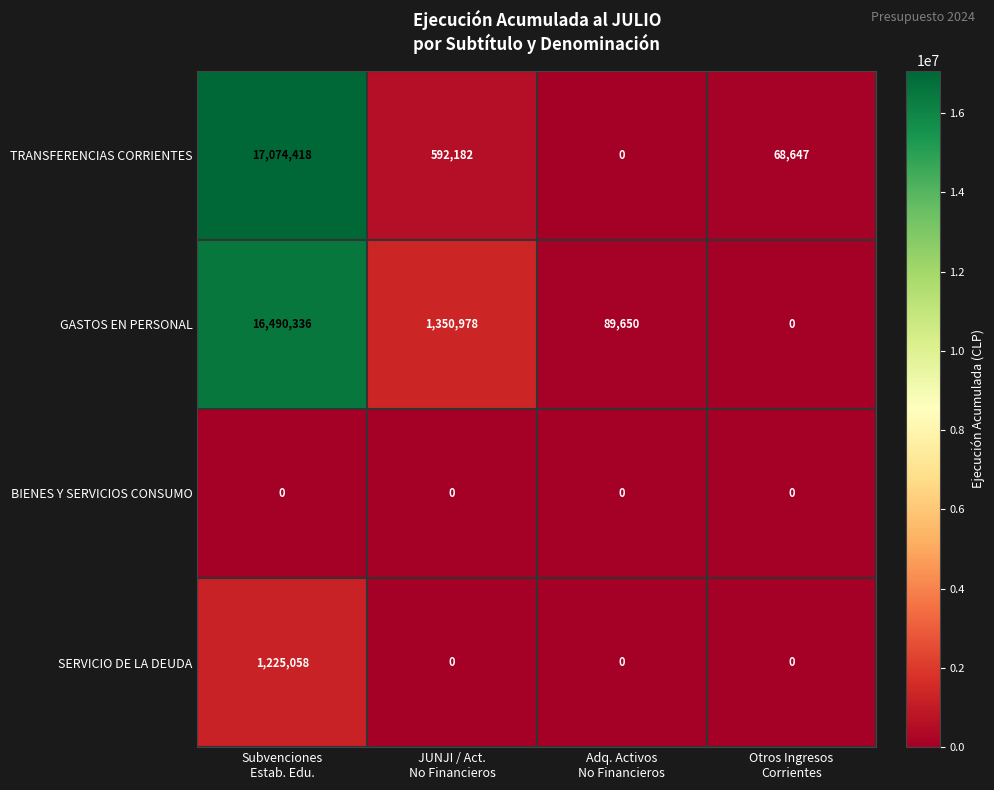

Which series has the widest spread of values?

TRANSFERENCIAS CORRIENTES